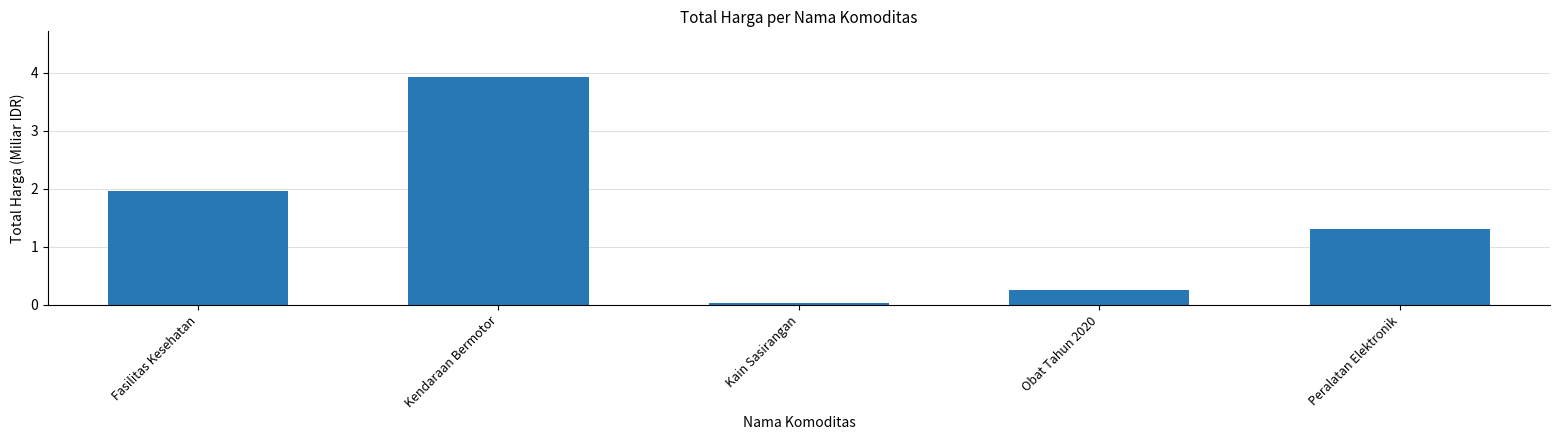

List the labels in order of value, largest first.

Kendaraan Bermotor, Fasilitas Kesehatan, Peralatan Elektronik, Obat Tahun 2020, Kain Sasirangan